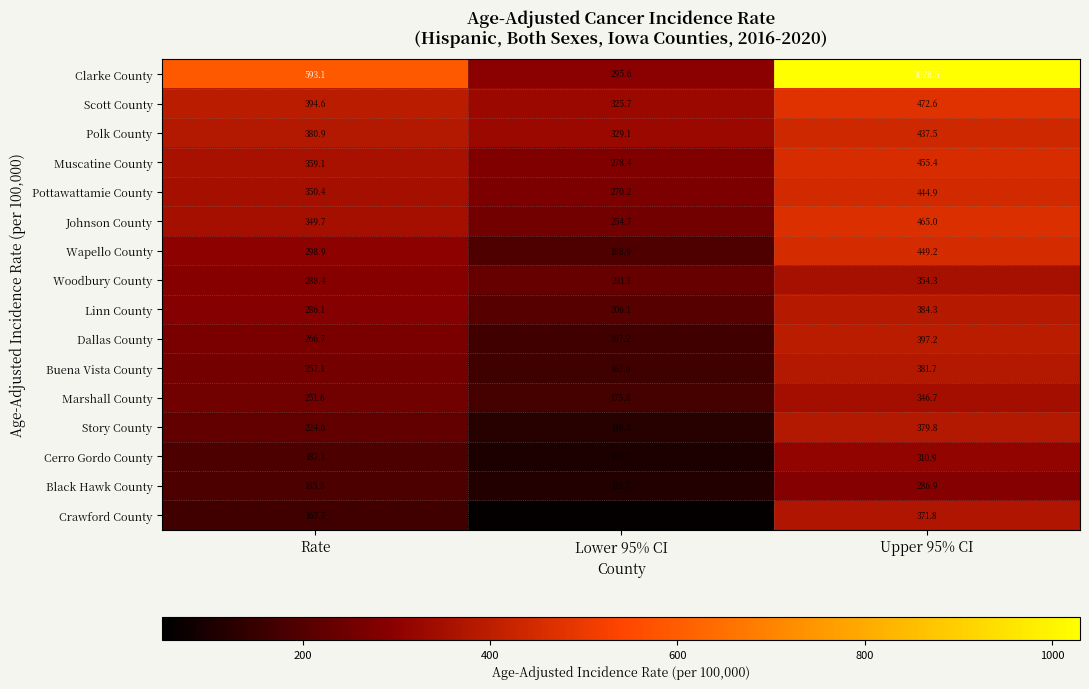

Rank the series at Rate from lowest to highest value.

Crawford County, Black Hawk County, Cerro Gordo County, Story County, Marshall County, Buena Vista County, Dallas County, Linn County, Woodbury County, Wapello County, Johnson County, Pottawattamie County, Muscatine County, Polk County, Scott County, Clarke County